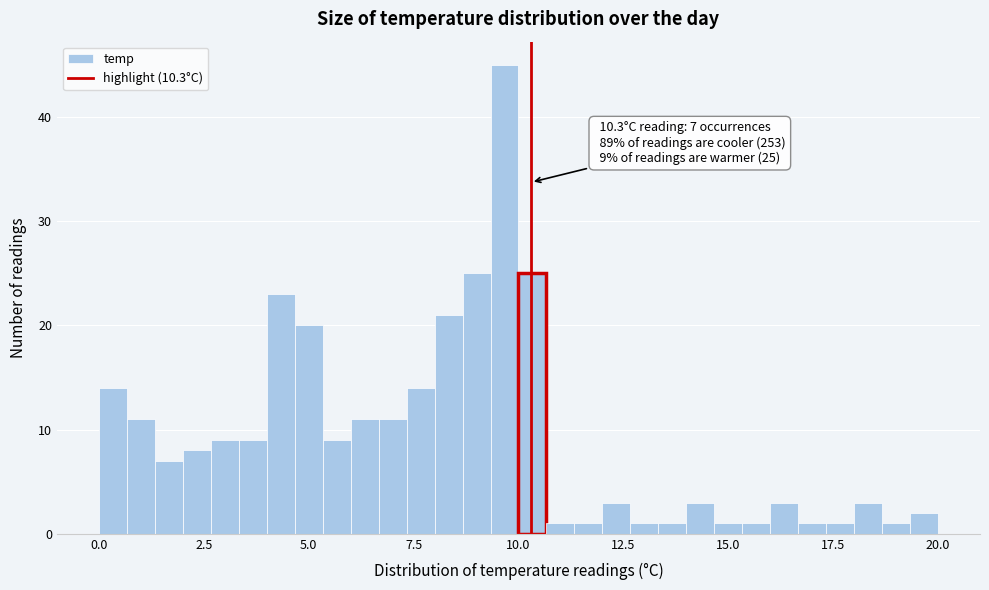

Around what value on the x-axis is the tallest bar? Give the approximate position of its centre, as read against the axis.

9.5